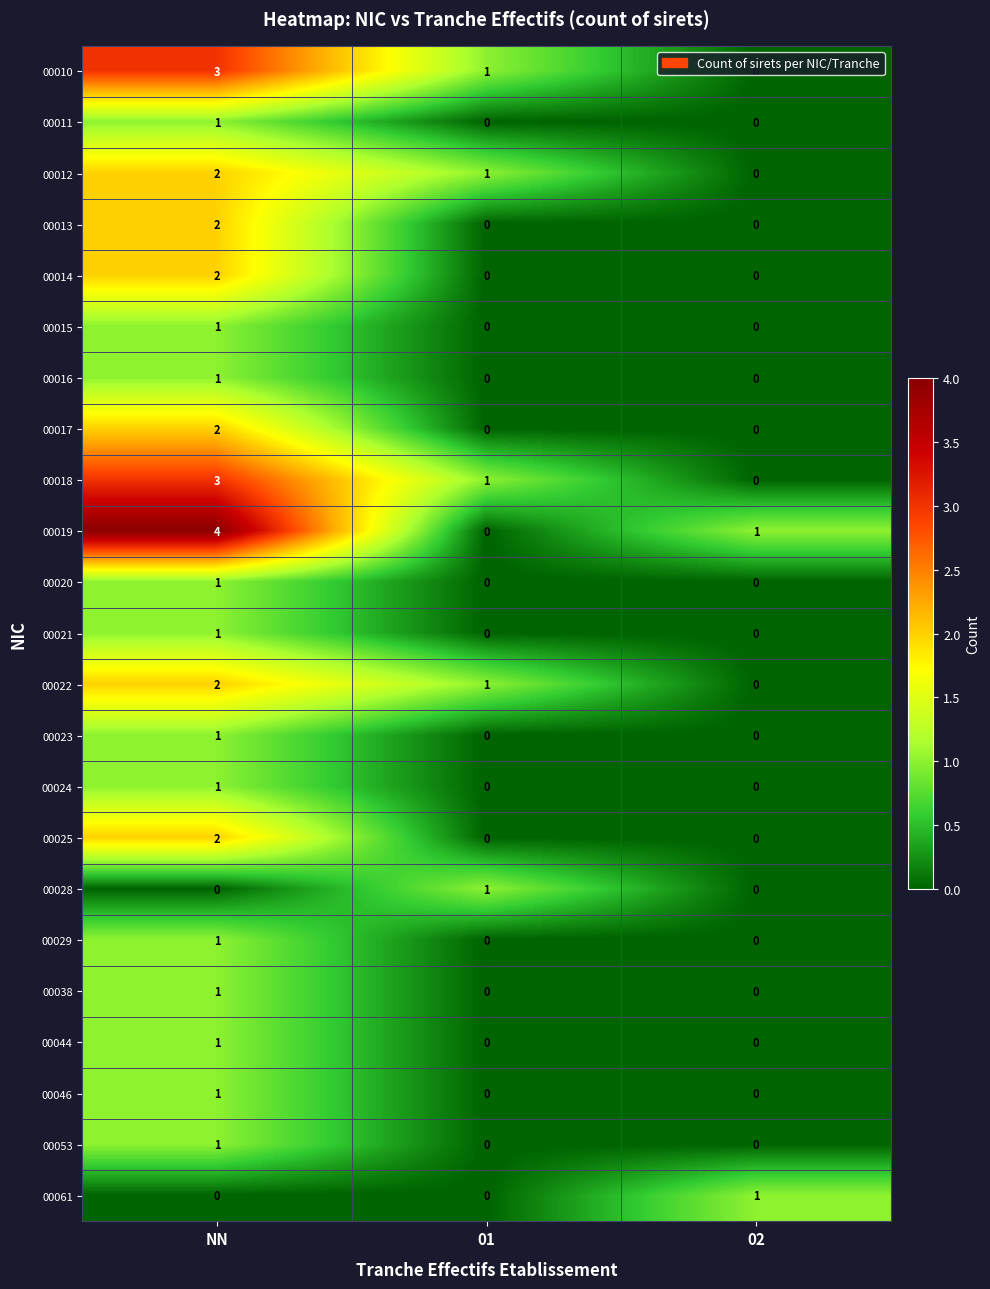

Which series has the largest range (max minus min)?

00019